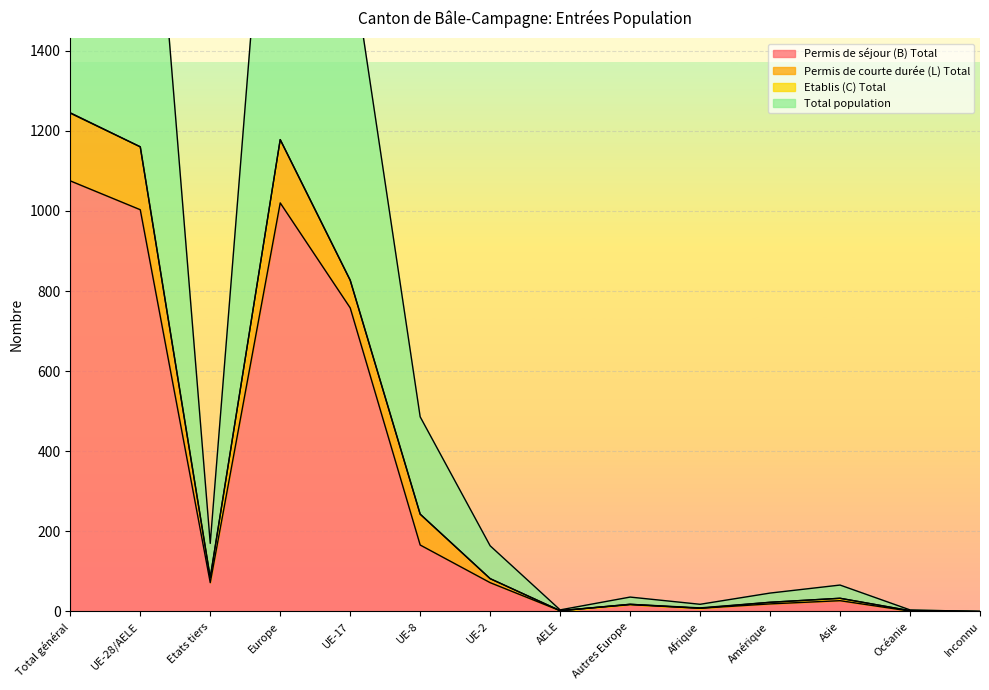

List the labels in order of Total population value, smallest first.

Inconnu, AELE, Océanie, Afrique, Autres Europe, Amérique, Asie, UE-2, Etats tiers, UE-8, UE-17, UE-28/AELE, Europe, Total général